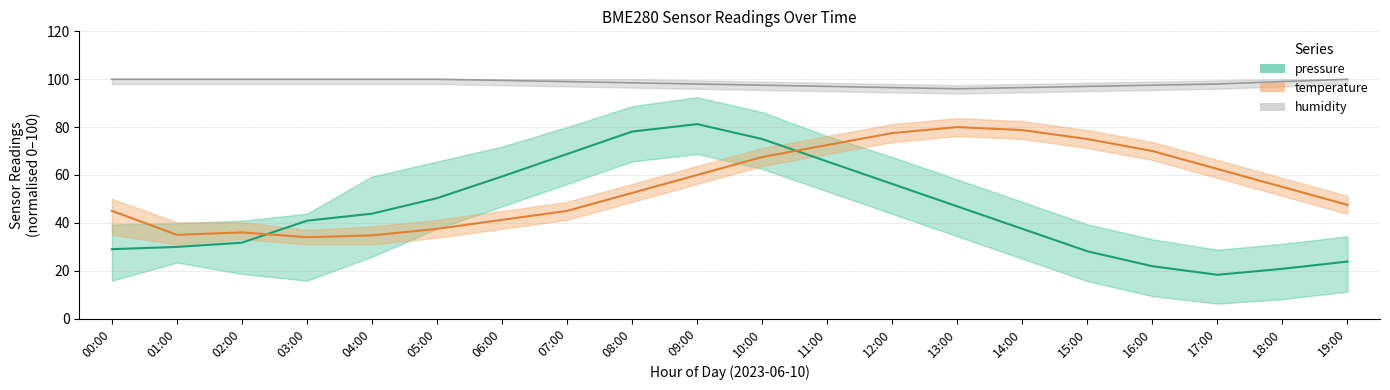

What is the sum of the humidity values at 04:00 and 12:00?

196.5